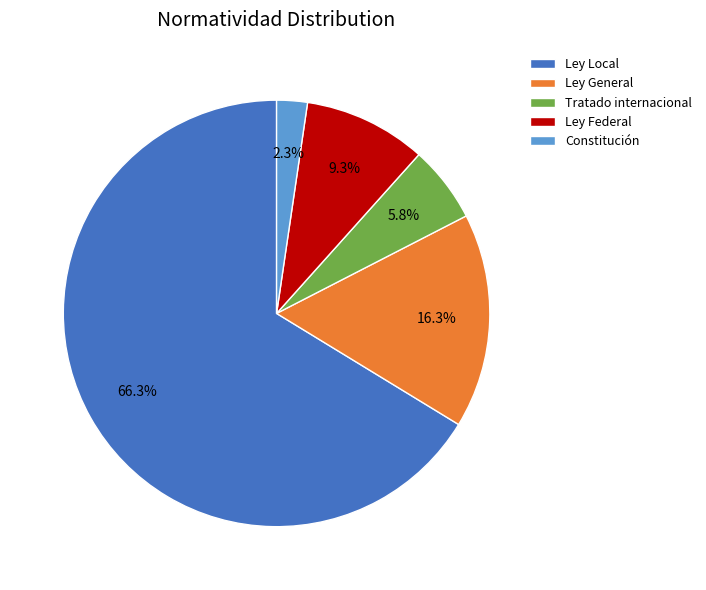

Between Constitución and Ley Federal, which is larger?

Ley Federal